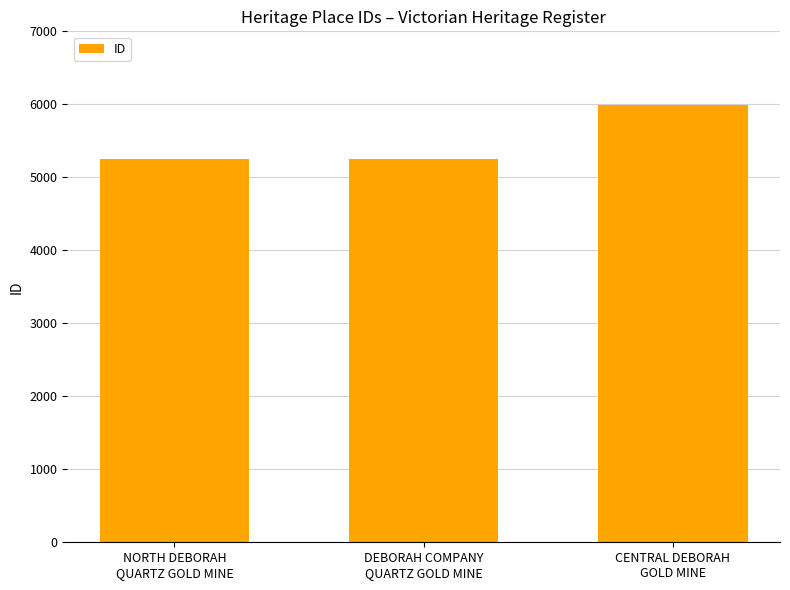

How many bars are there in total?

3